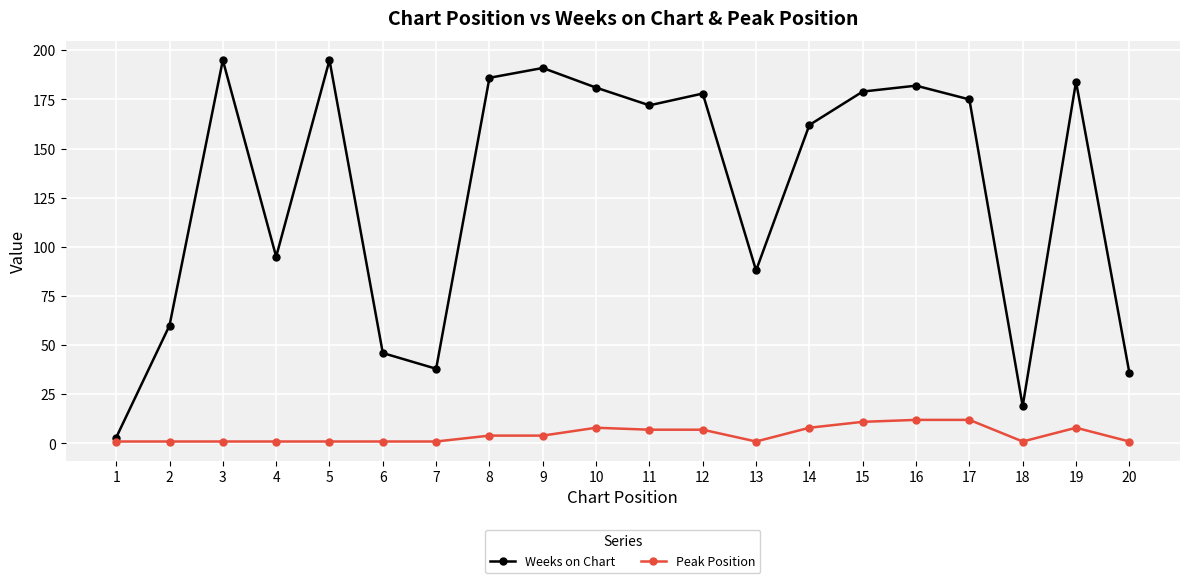

True or false: Weeks on Chart and Peak Position cross at least once.

False